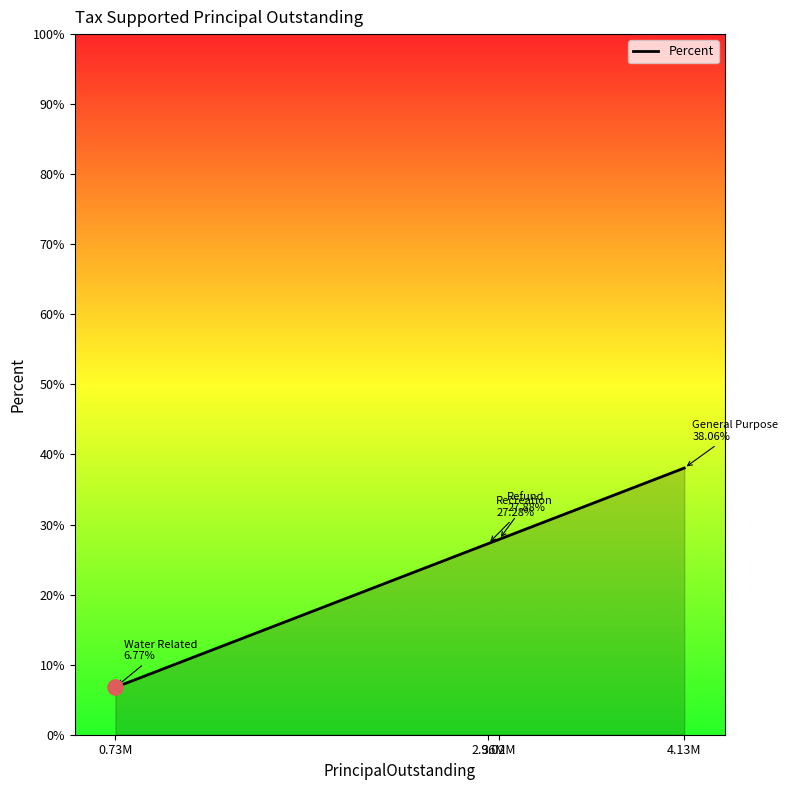

What is the change in value from 2.96M to 3.02M?

+0.6